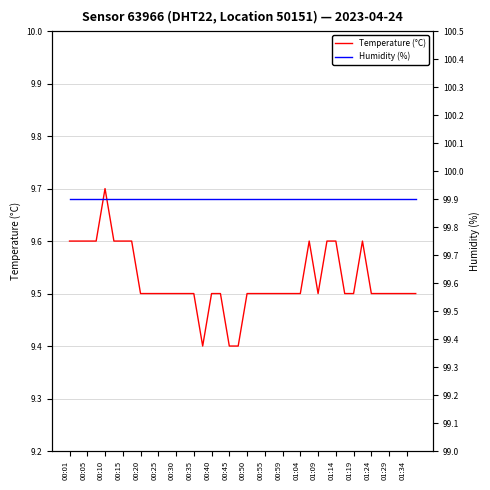

The value of Temperature (°C) at 01:24 is 5.4. True or false?

False